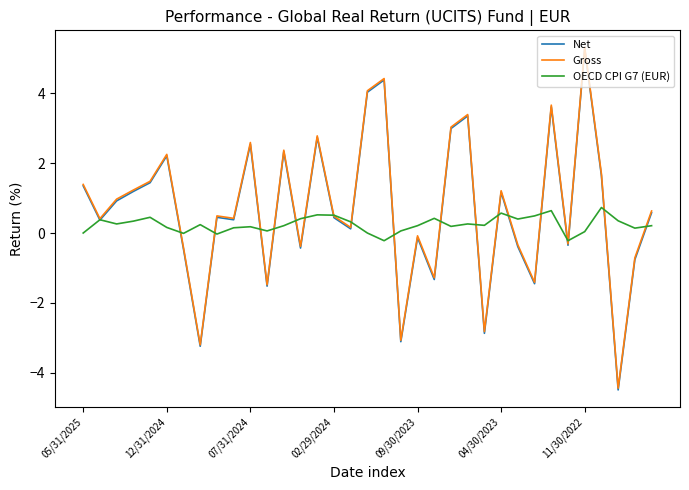

What is the highest value of the Gross series?

5.3